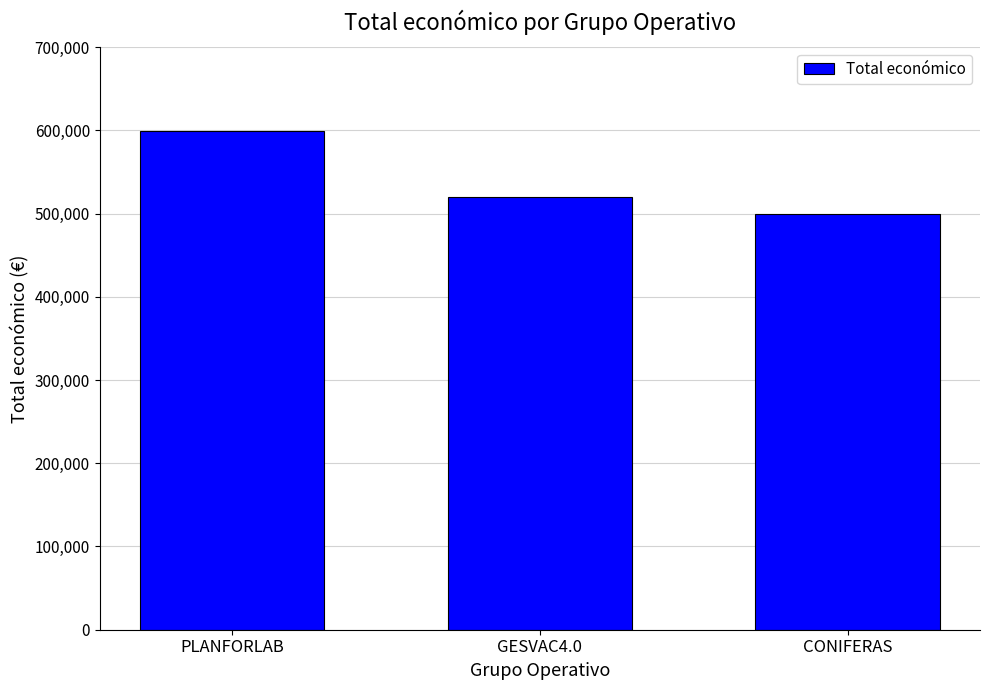

Reading left to right, transcribe all the data shown in this chart.

599134	520062	499059